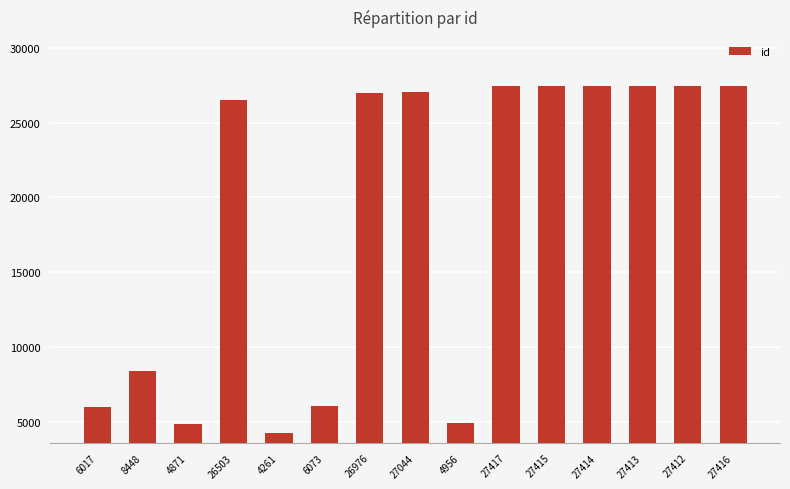

What is the sum of the values at 4871 and 27412?

32283